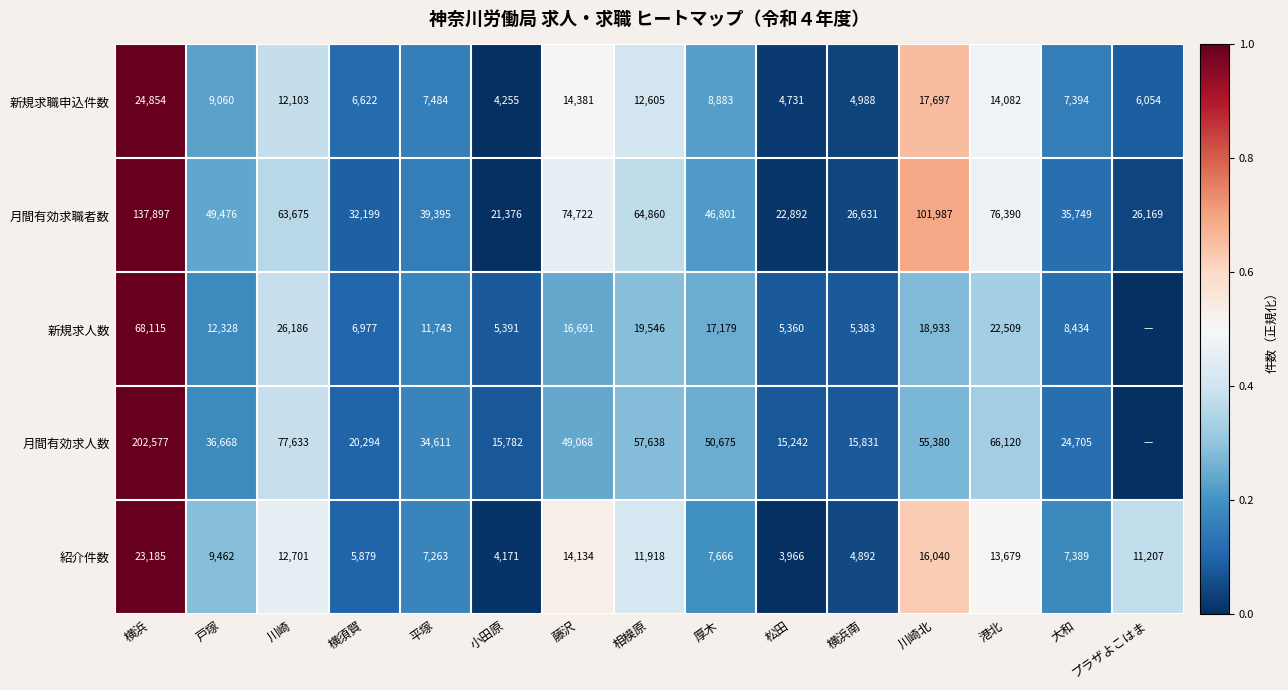

Rank the series at 厚木 from lowest to highest value.

紹介件数, 新規求職申込件数, 新規求人数, 月間有効求職者数, 月間有効求人数